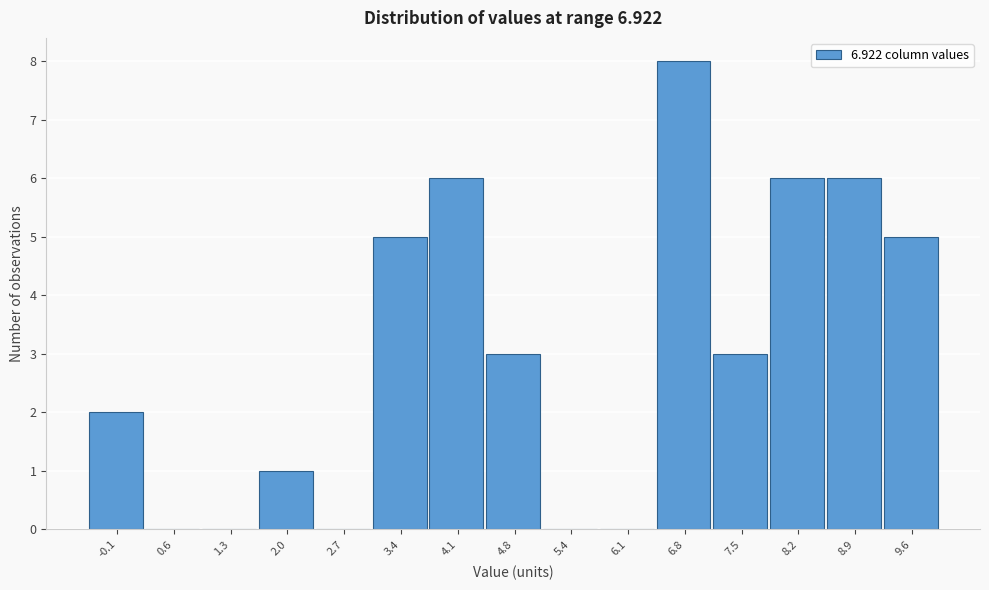

Reading left to right, list every bar in this chart as the range it spans on the x-axis followed by its height. Neither the bar edges nor the heights are printed on the chart, so give them approximately, as read against the axes.

-0.4 to 0.3: 2
0.3 to 1.0: 0
1.0 to 1.7: 0
1.7 to 2.3: 1
2.3 to 3.0: 0
3.0 to 3.7: 5
3.7 to 4.4: 6
4.4 to 5.1: 3
5.1 to 5.8: 0
5.8 to 6.5: 0
6.5 to 7.2: 8
7.2 to 7.8: 3
7.8 to 8.5: 6
8.5 to 9.2: 6
9.2 to 9.9: 5